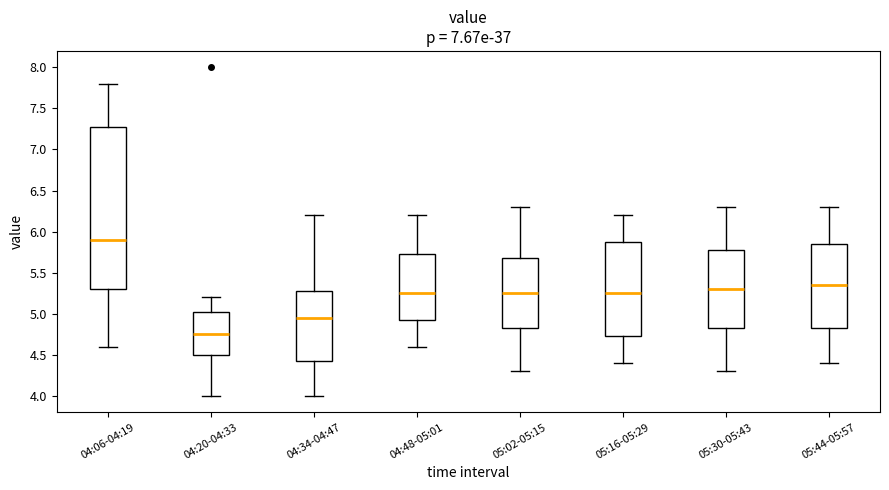

Comparing the boxes themselves (not the whiskers), which one is the tallest?

04:06-04:19